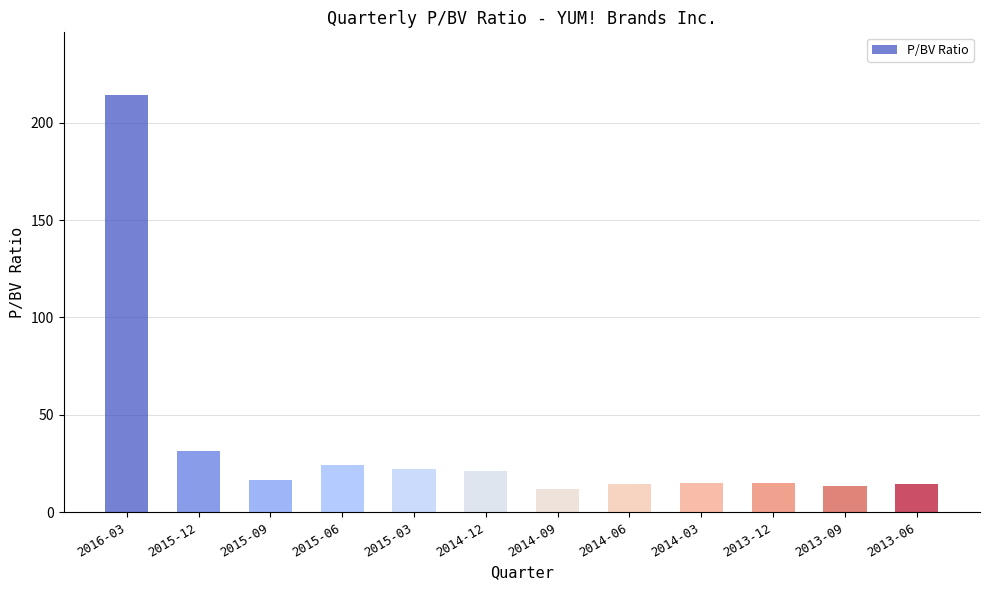

What is the sum of all values?

413.6